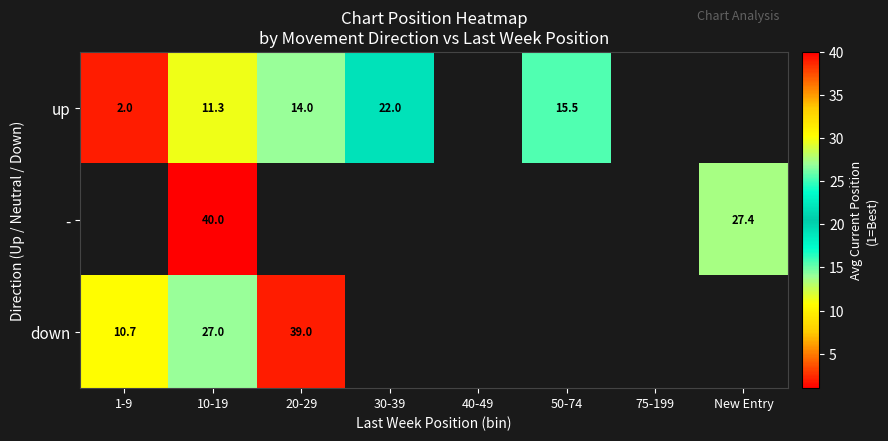

What is the smallest value displayed?

2.0